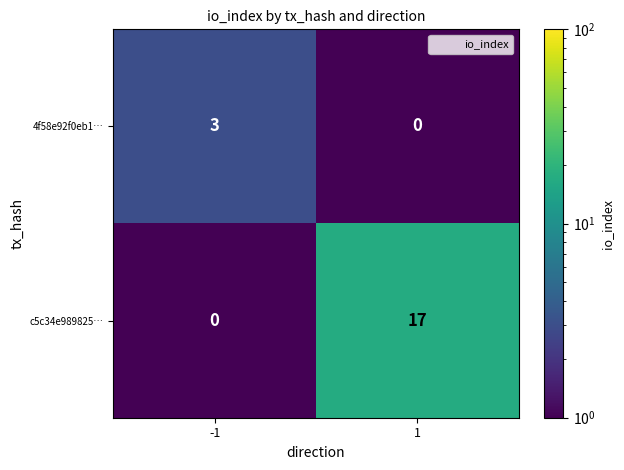

Which series has the largest total across all categories?

c5c34e989825…